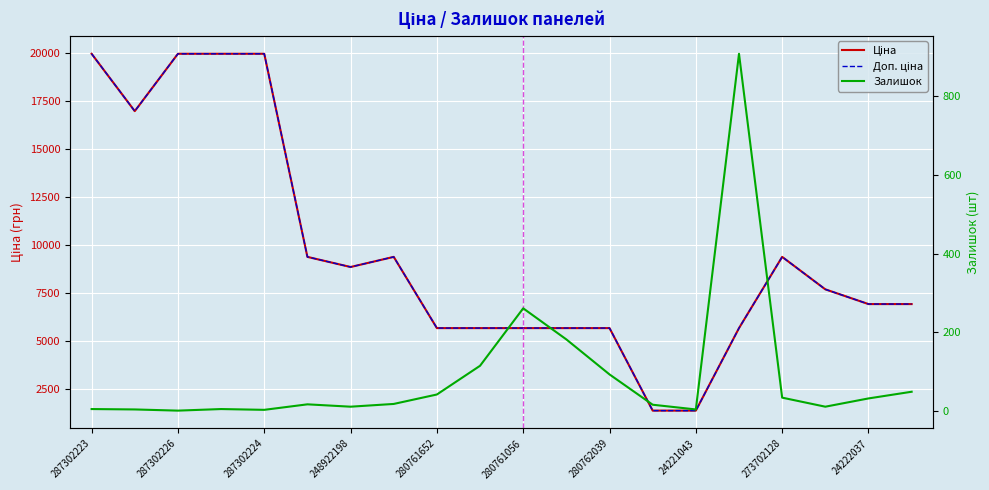

True or false: Залишок has a value of 247.9 at 11.

False